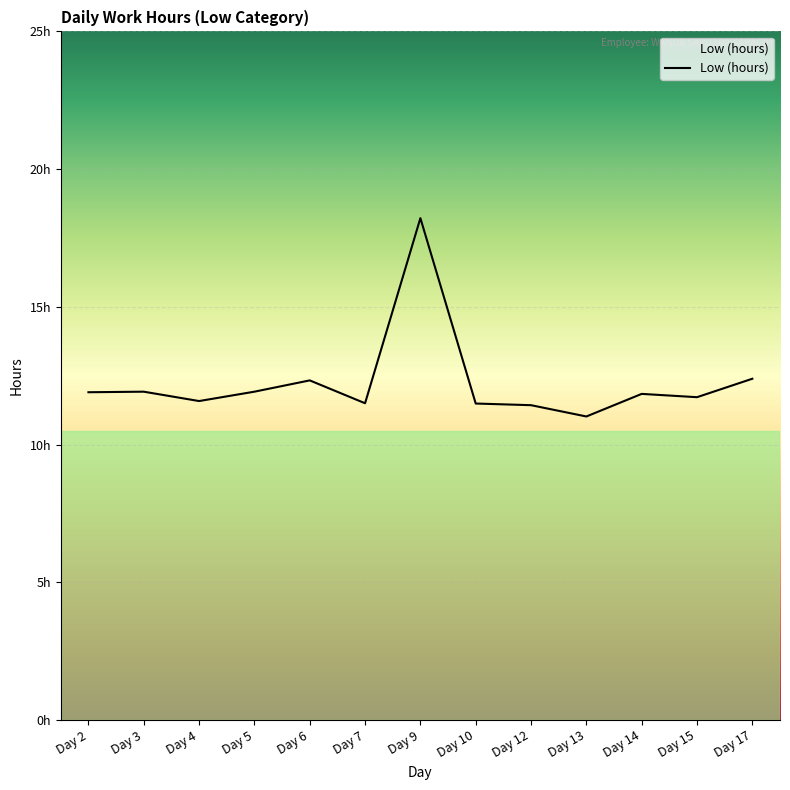

What is the ratio of the value at Day 14 to the value at Day 6?

1.0